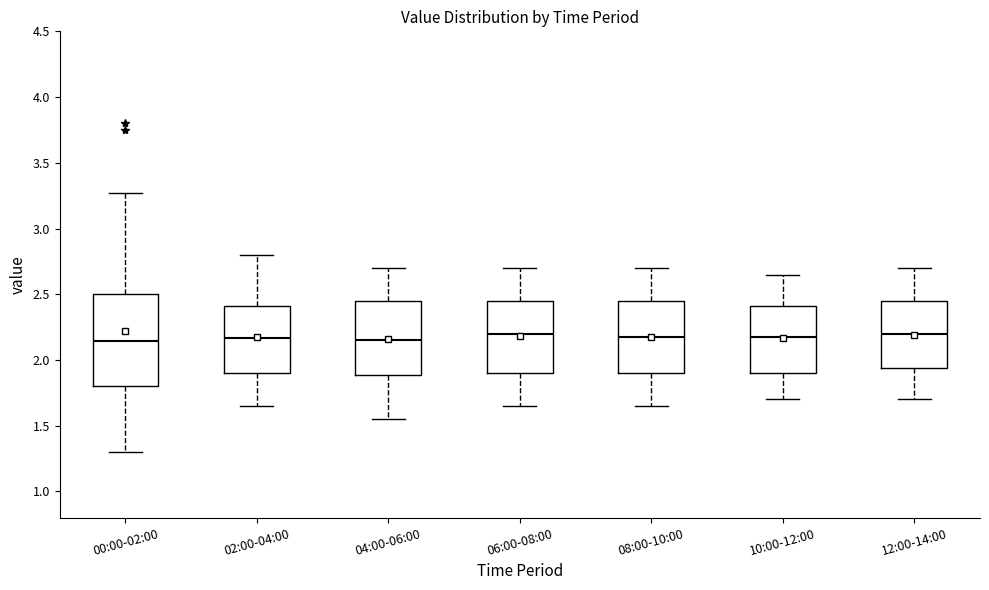

Where is the upper edge of the box for 04:00-06:00 on the y-axis? The values are not printed on the chart, so give them approximately, as read against the axis.

2.45